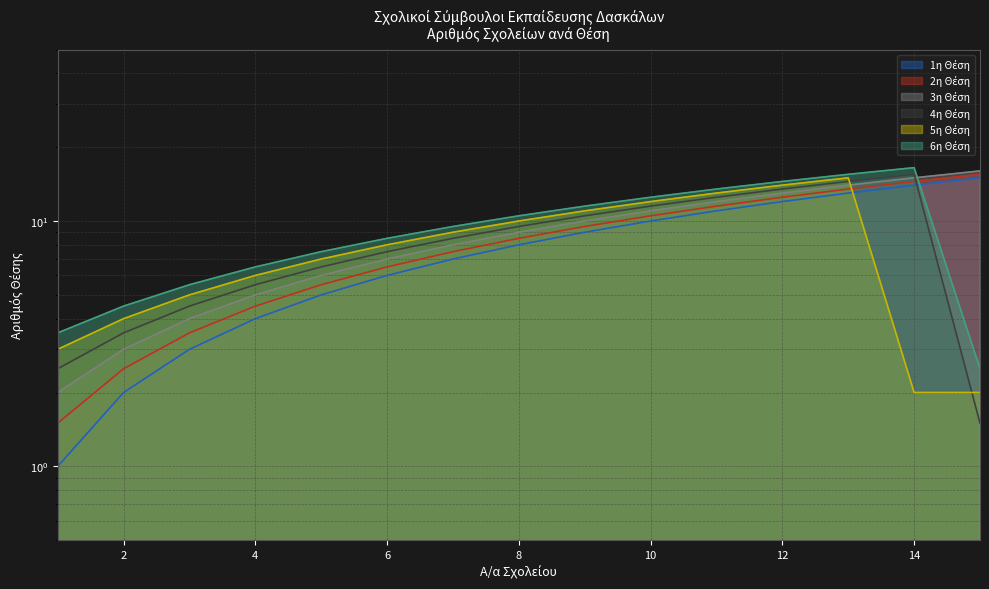

True or false: 2η Θέση and 5η Θέση intersect in this chart.

True